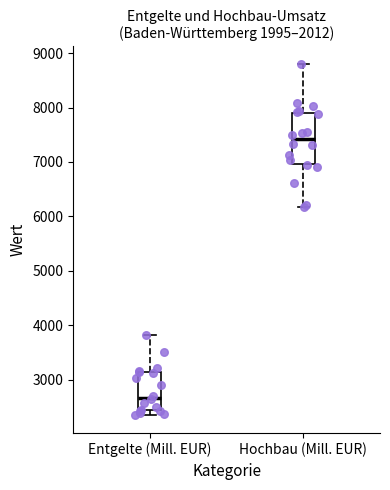

Comparing the boxes themselves (not the whiskers), which one is the tallest?

Hochbau (Mill. EUR)